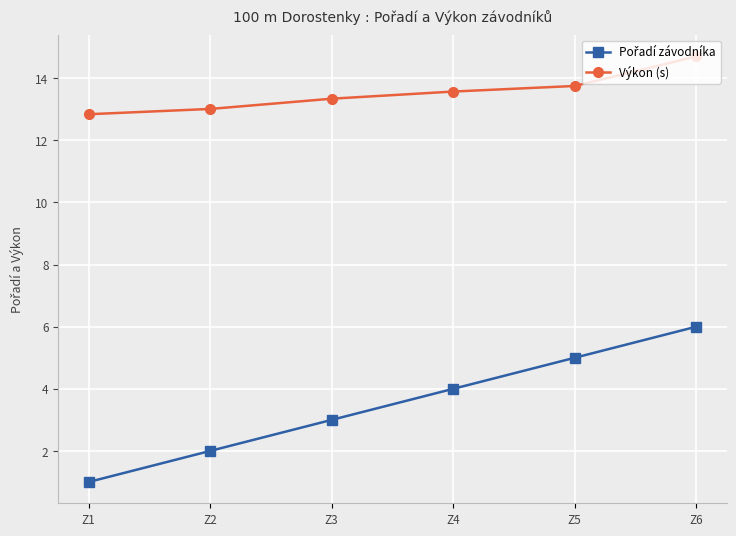

What is the value of the Výkon (s) point at the 6th from the left?

14.7